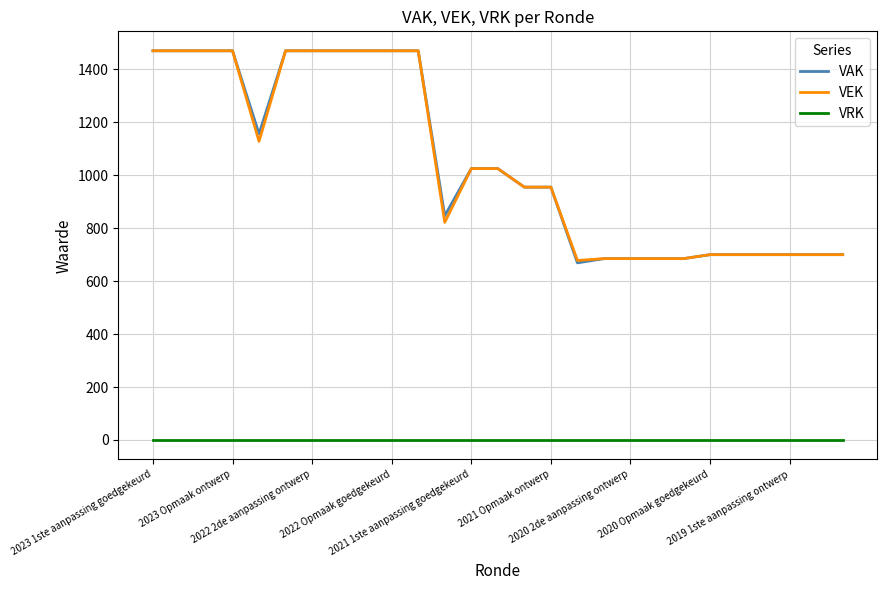

What are all the series names shown in the legend?

VAK, VEK, VRK